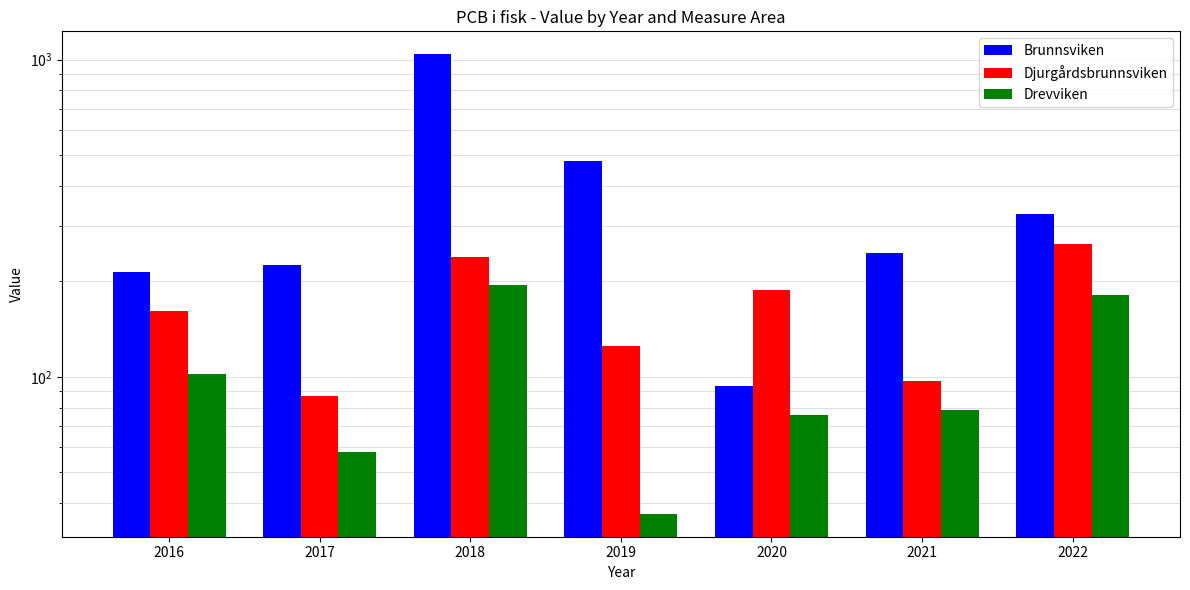

What is the total value across all series at 2017?

370.9